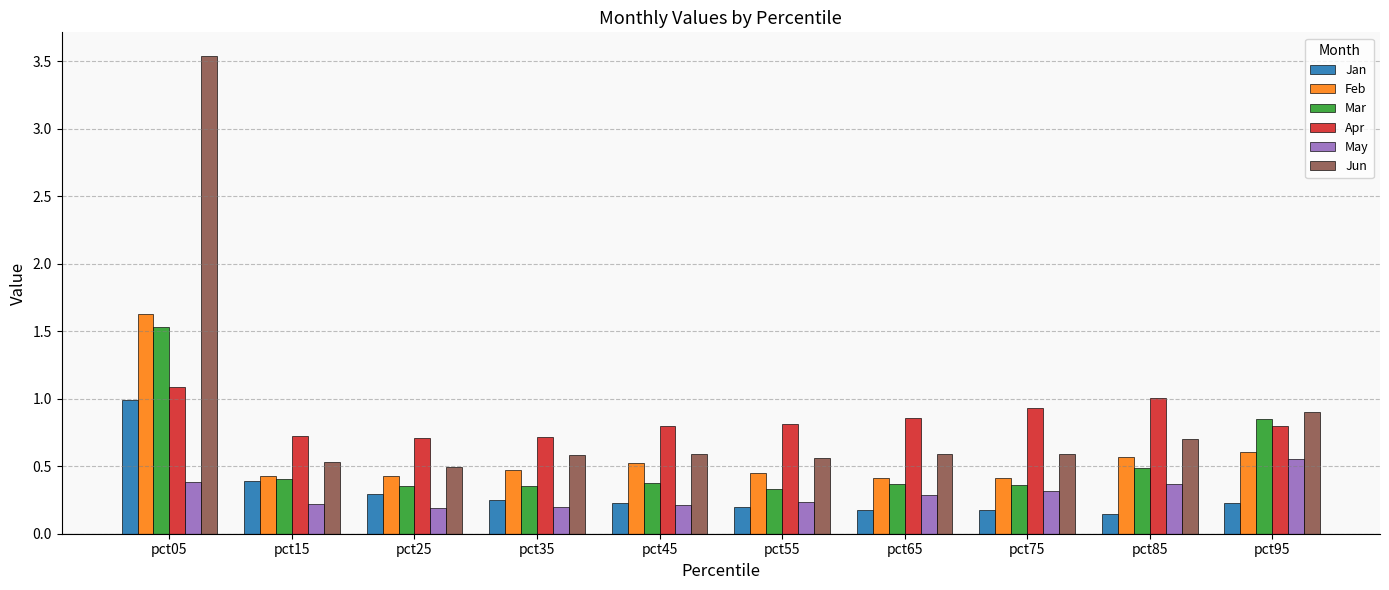

What is the difference between the maximum and minimum values in the Feb series?

1.2